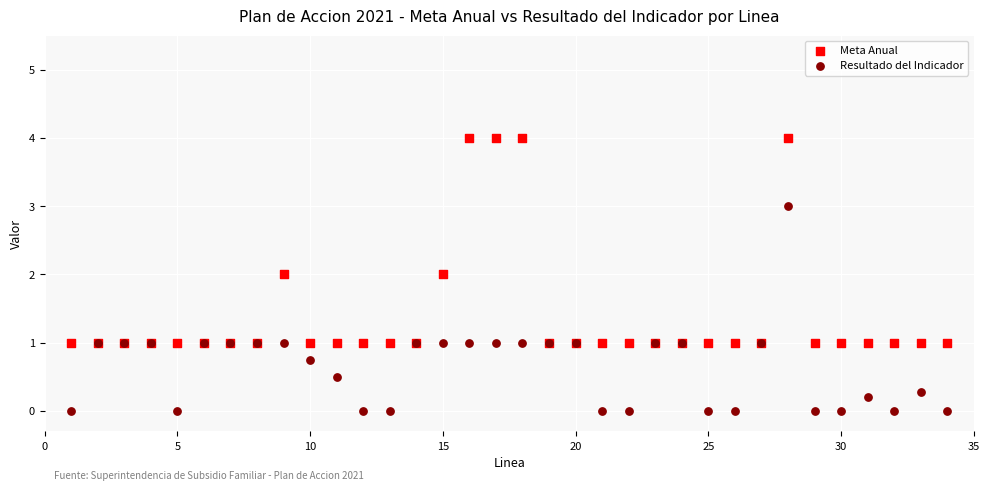

Which series reaches the maximum Y coordinate?

Meta Anual